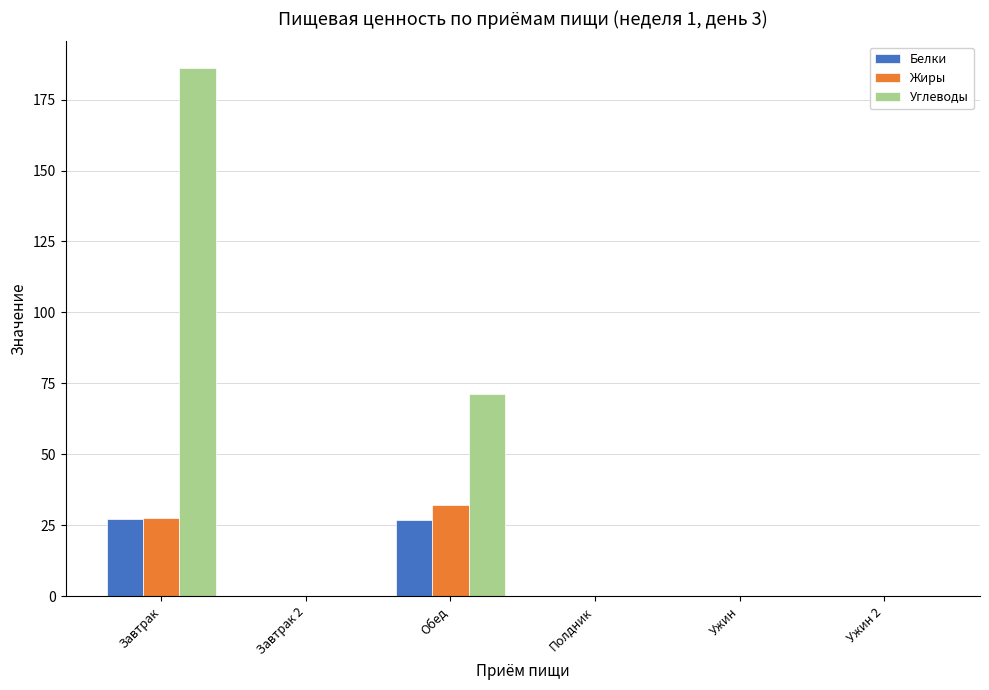

Which label corresponds to the largest value in the chart?

Завтрак